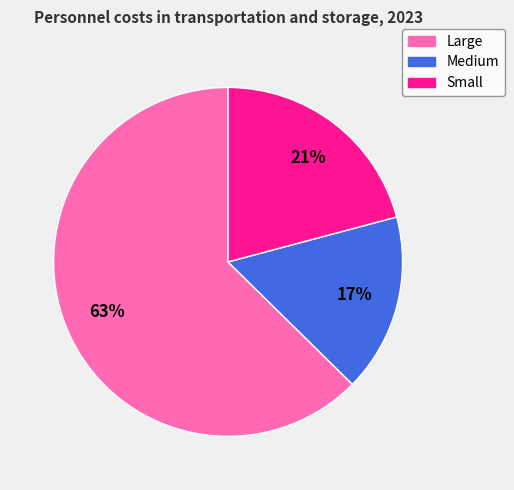

How many segments does this pie chart have?

3